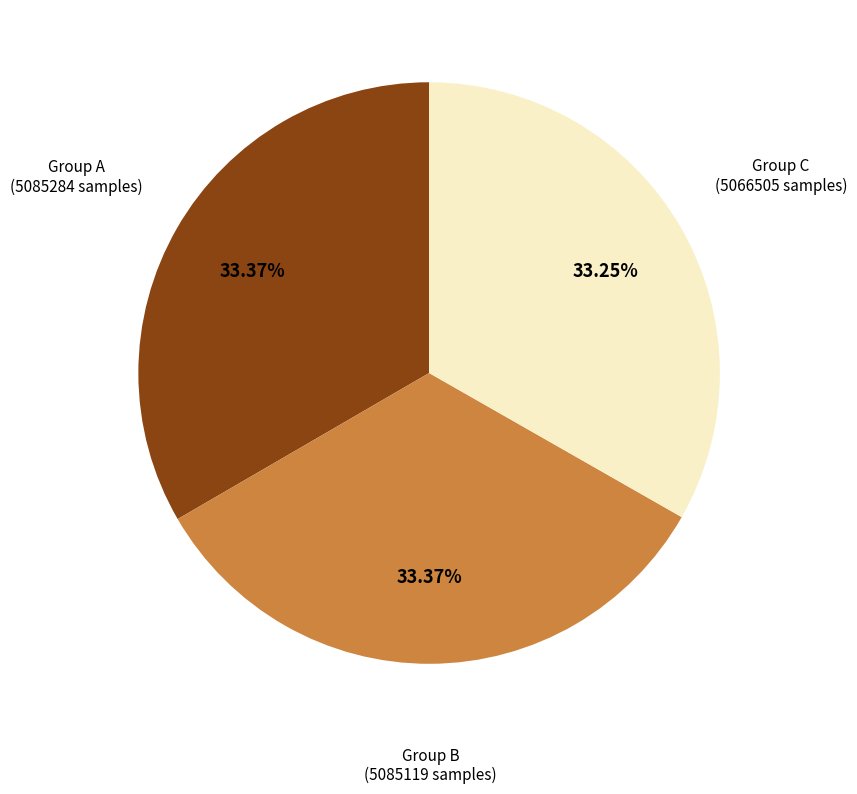

Does any single category account for the majority?

No